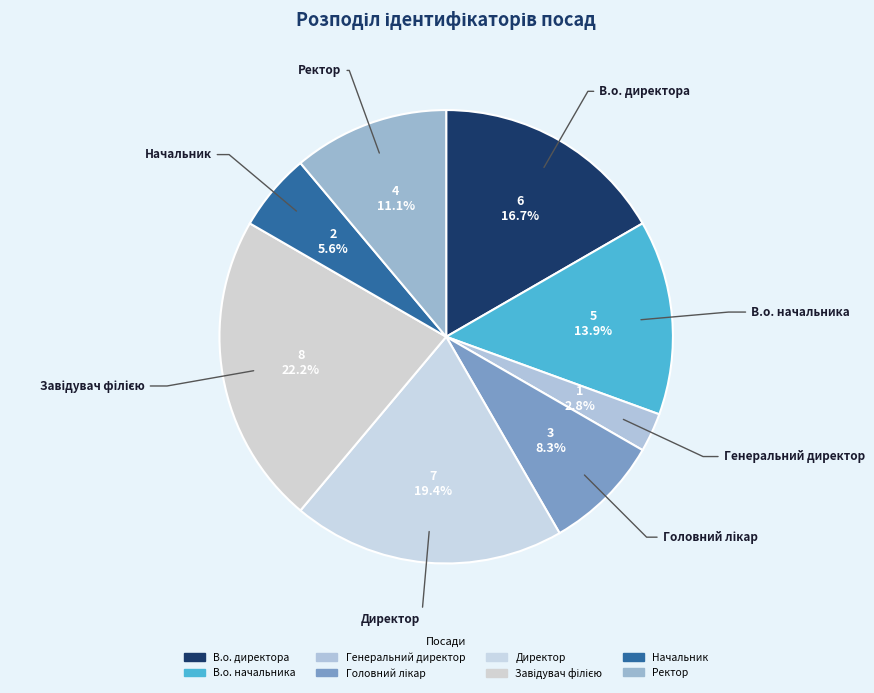

How many segments does this pie chart have?

8